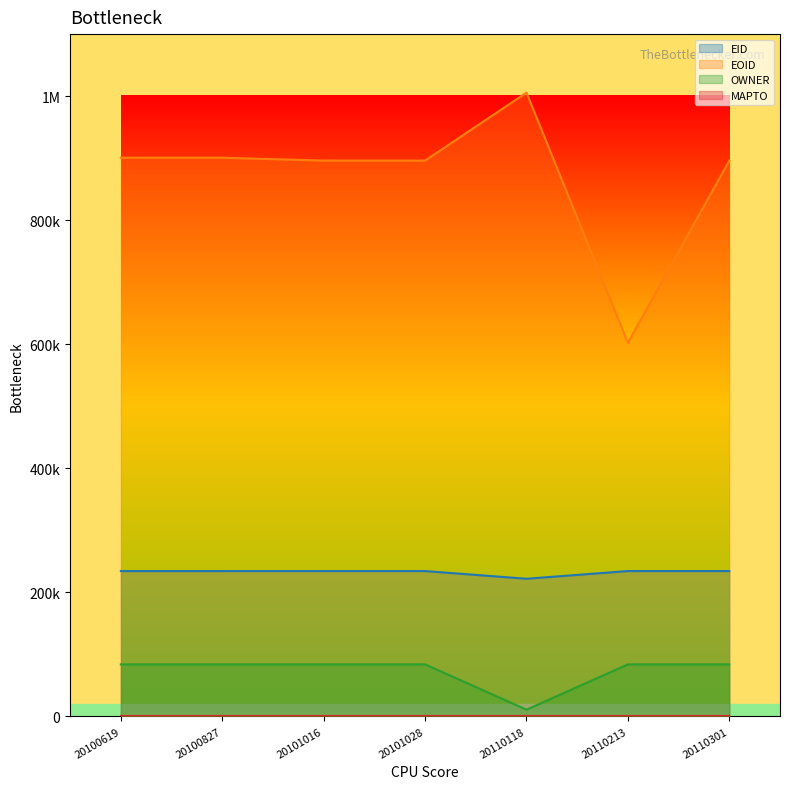

What is the difference between the EID values at 20110213 and 20110301?

7